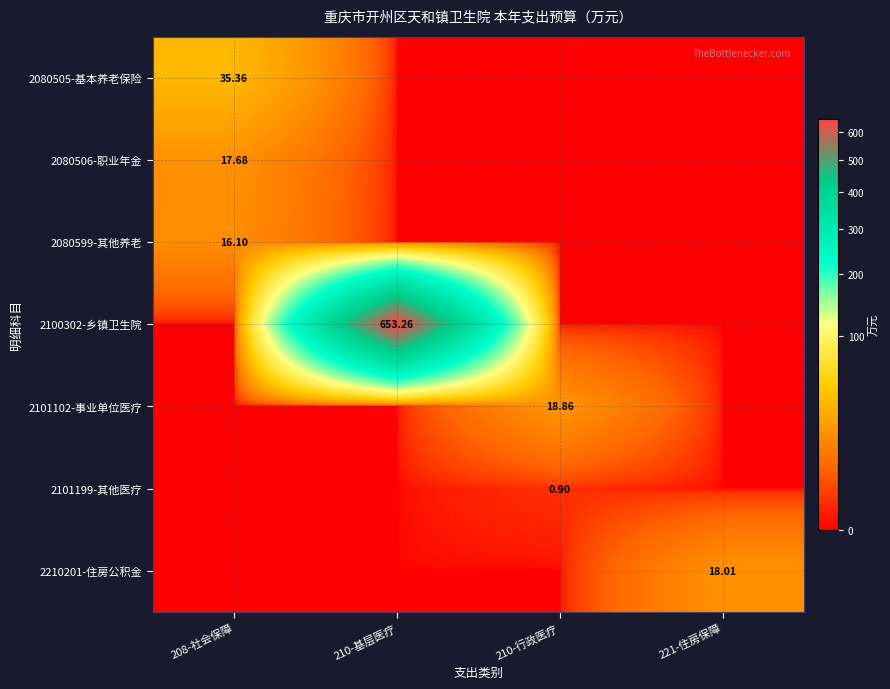

Which category has the highest value across all series?

210-基层医疗